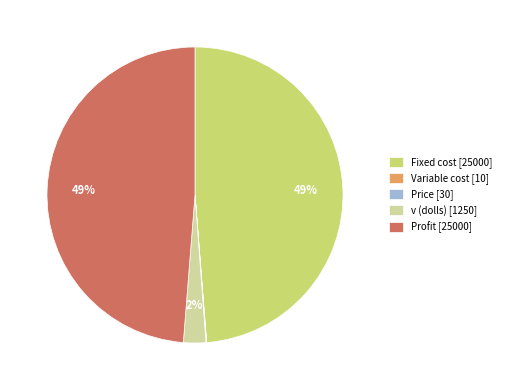

Is there any slice that represents more than half of the pie?

No